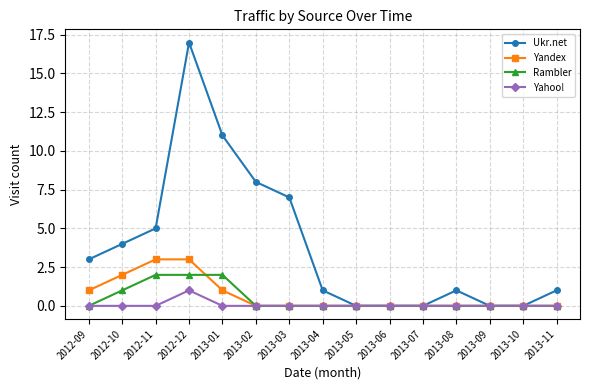

What is the difference between the maximum and second lowest values in the Yahoo! series?

1